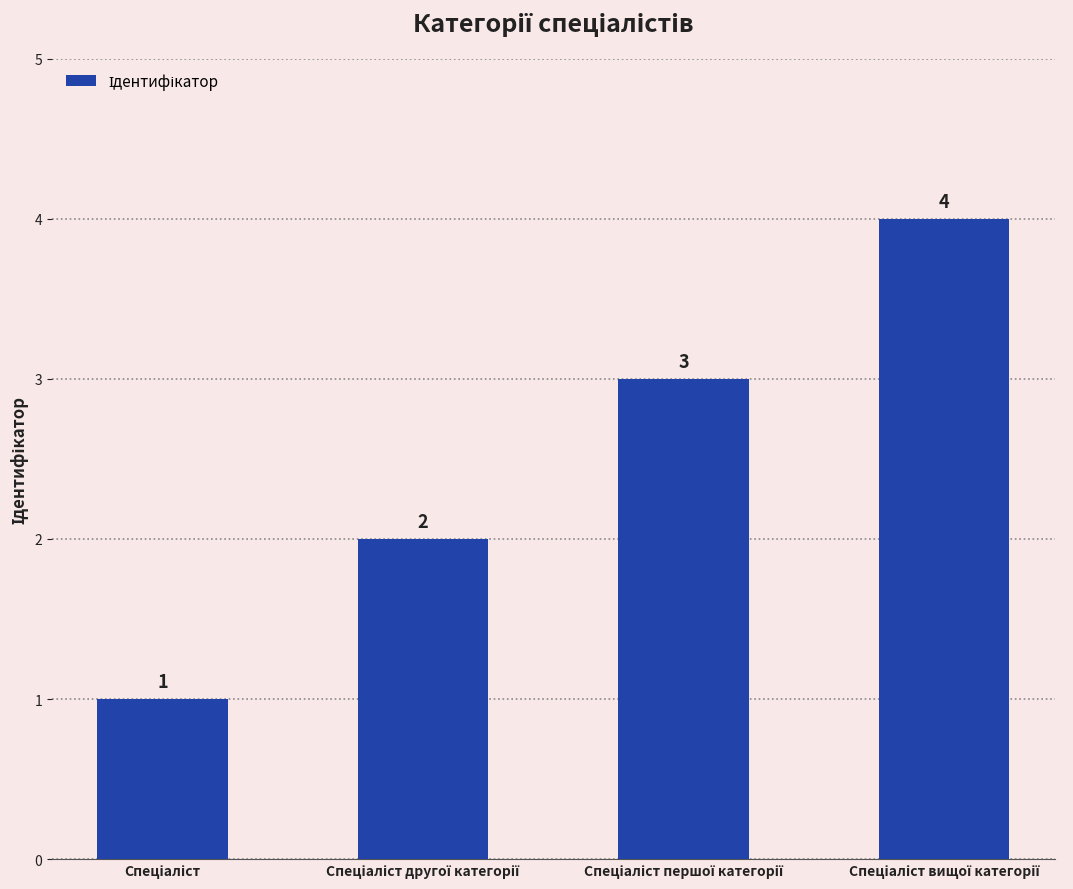

How many data points are less than 3?

2